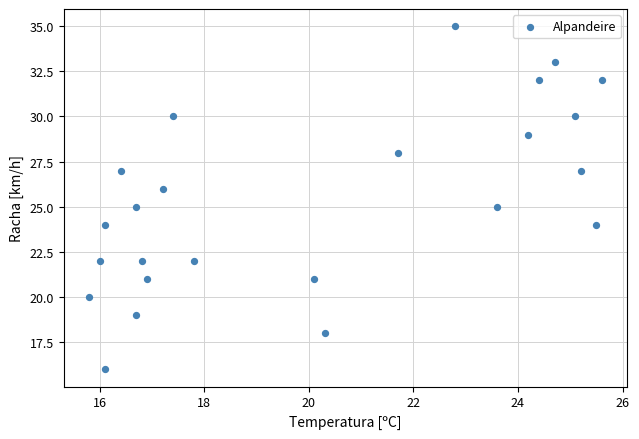

What is the range of Y values (max minus min)?

19